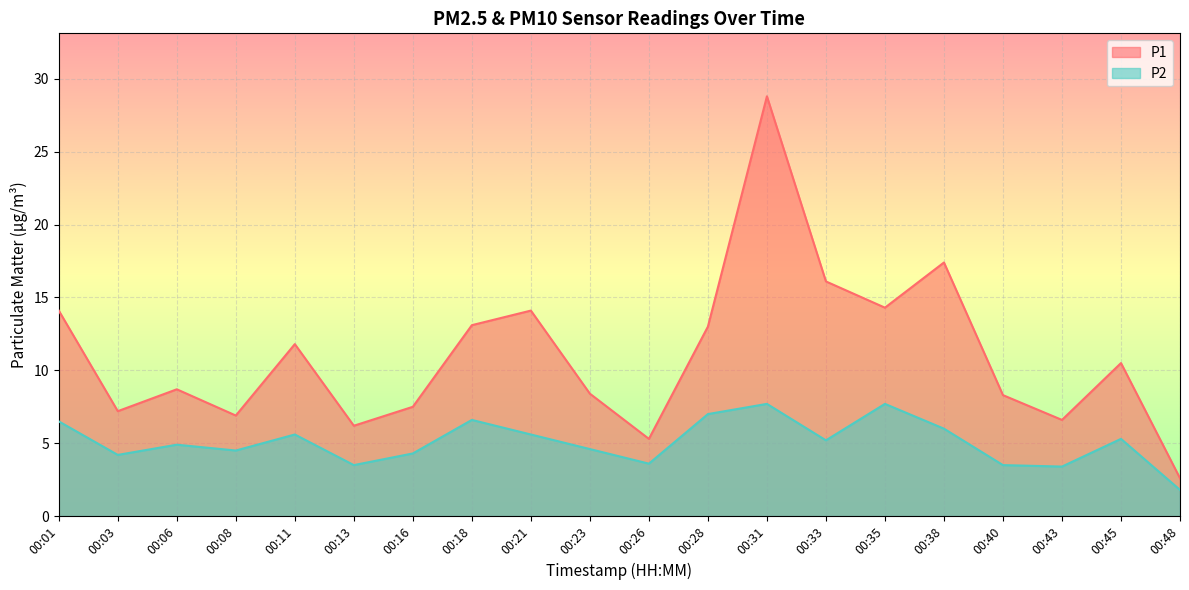

Rank the series by their average value, from lowest to highest.

P2, P1